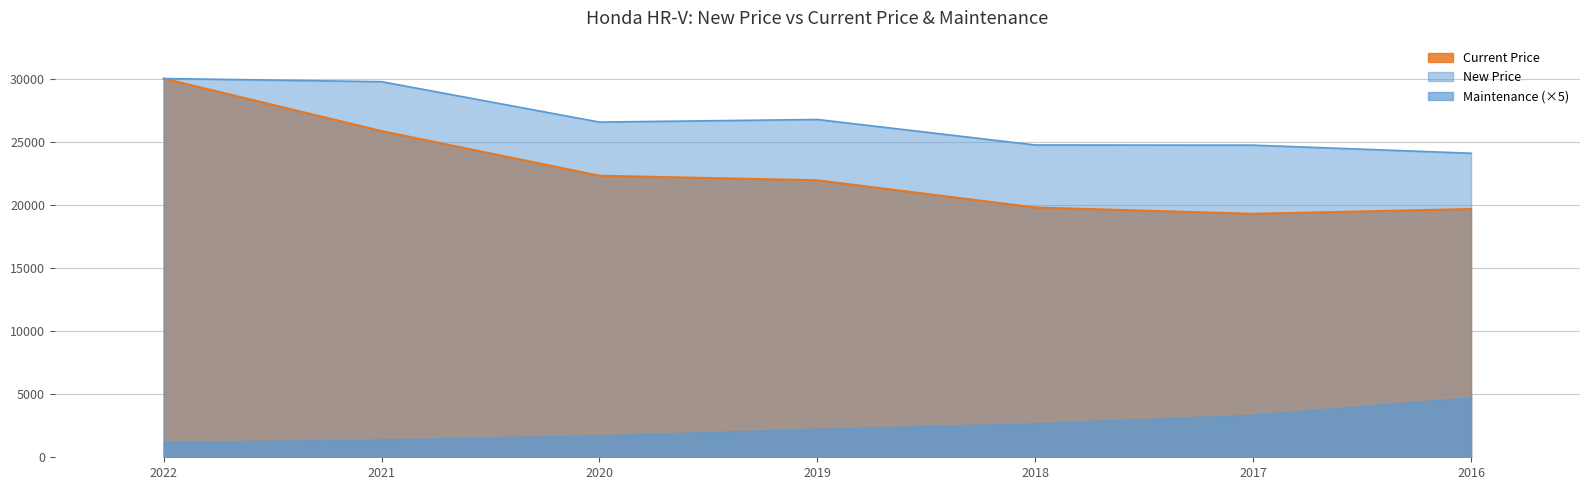

List the labels in order of value, smallest first.

2017, 2016, 2018, 2019, 2020, 2021, 2022